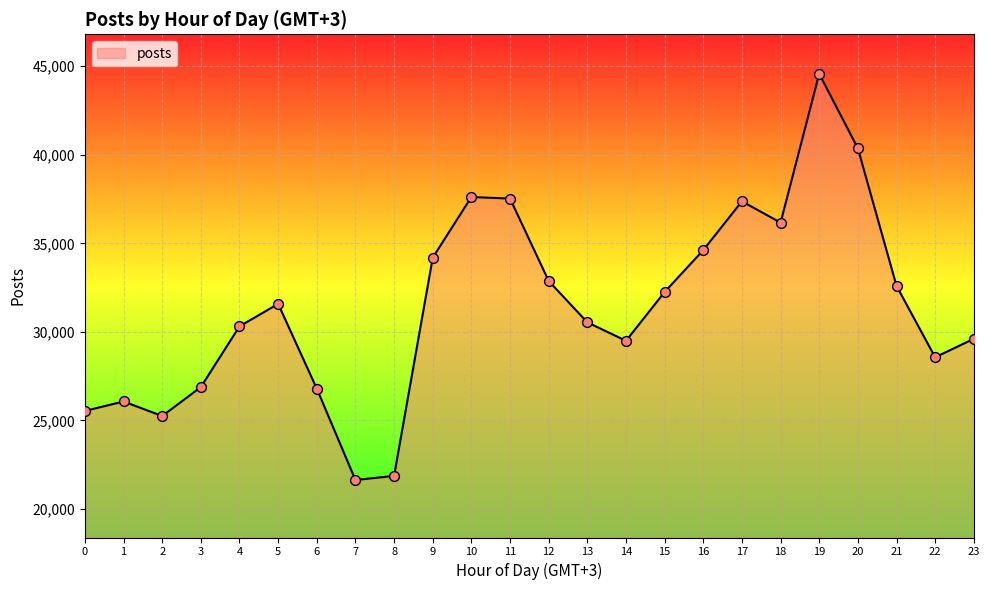

What is the ratio of the value at 5 to the value at 22?

1.1